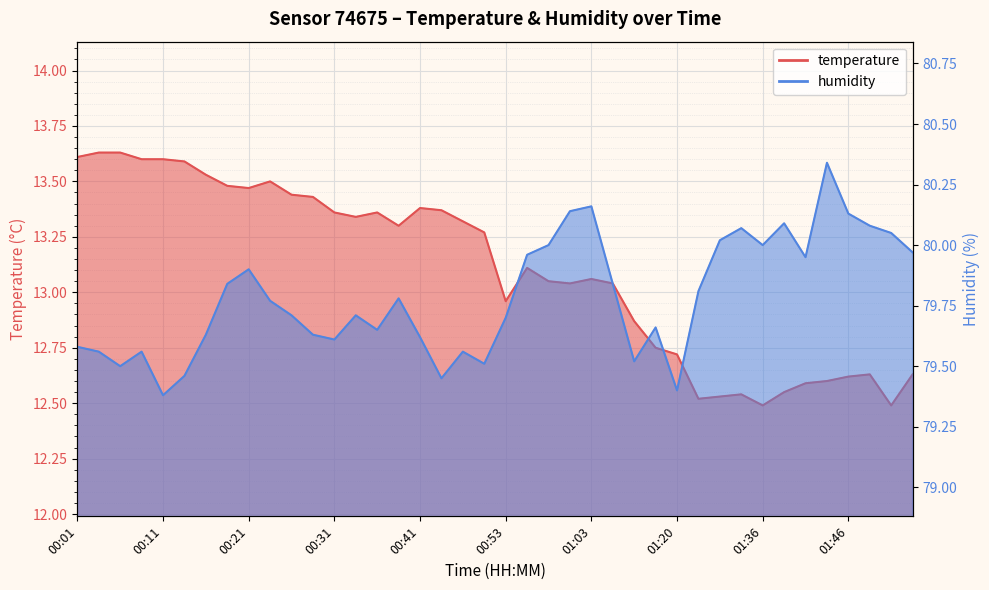

Where does the temperature series first go above 13?

00:01